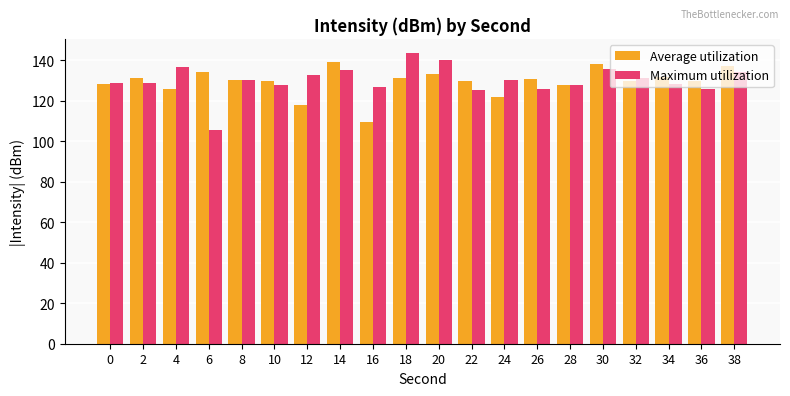

Rank the series at 6 from lowest to highest value.

Maximum utilization, Average utilization